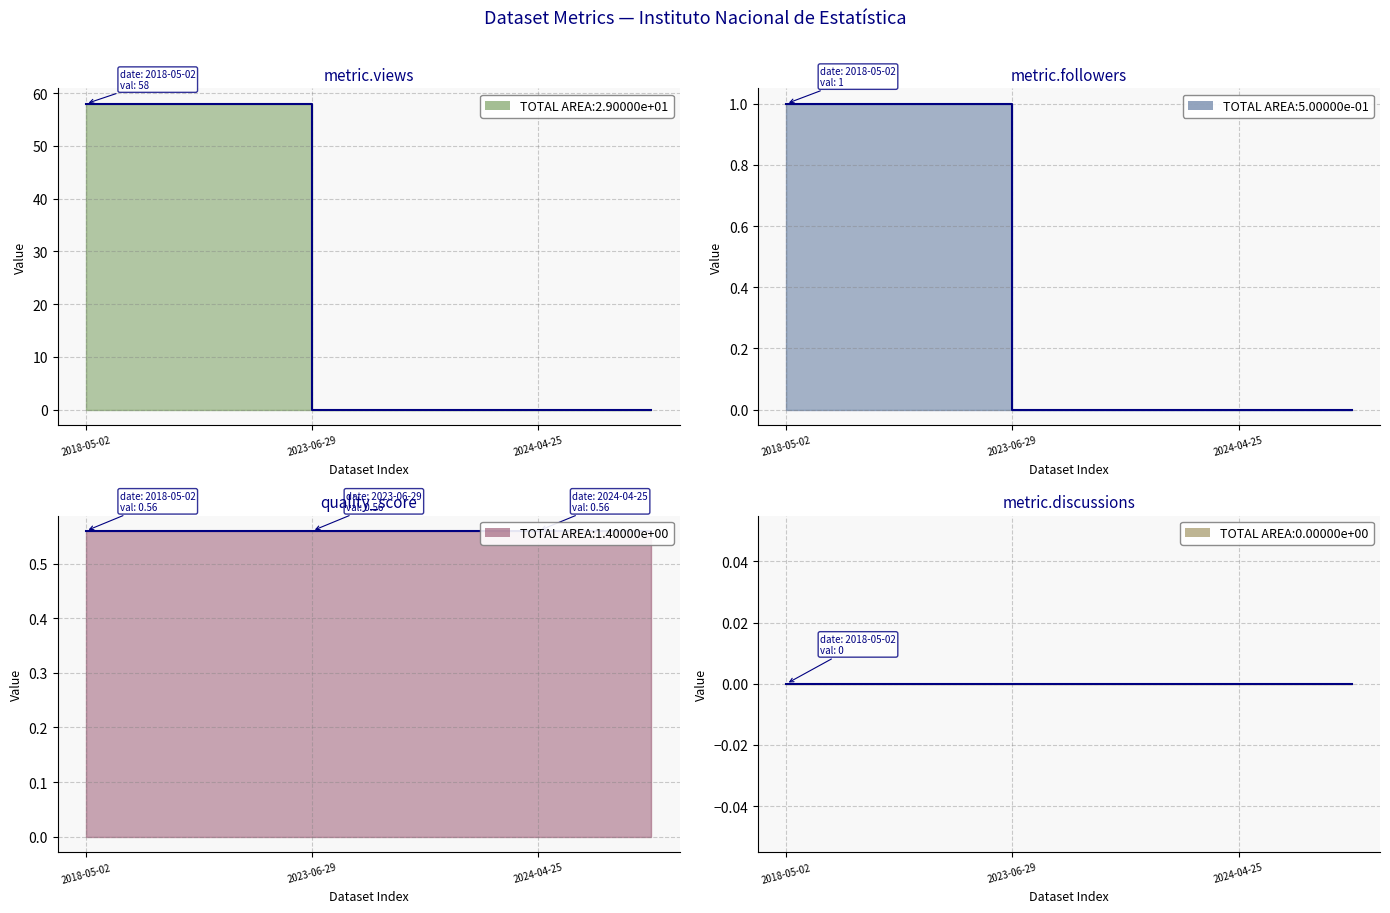

At which label is quality_score closest to 0?

2018-05-02